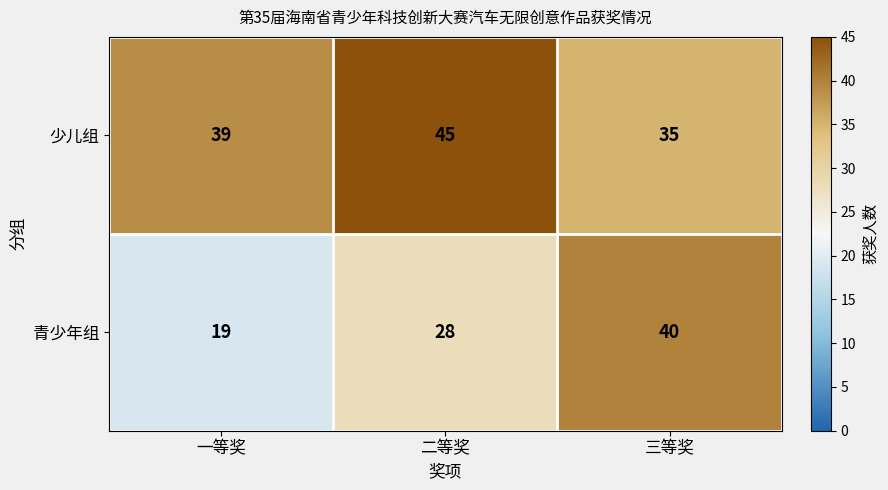

The value of 少儿组 at 三等奖 is 20. True or false?

False